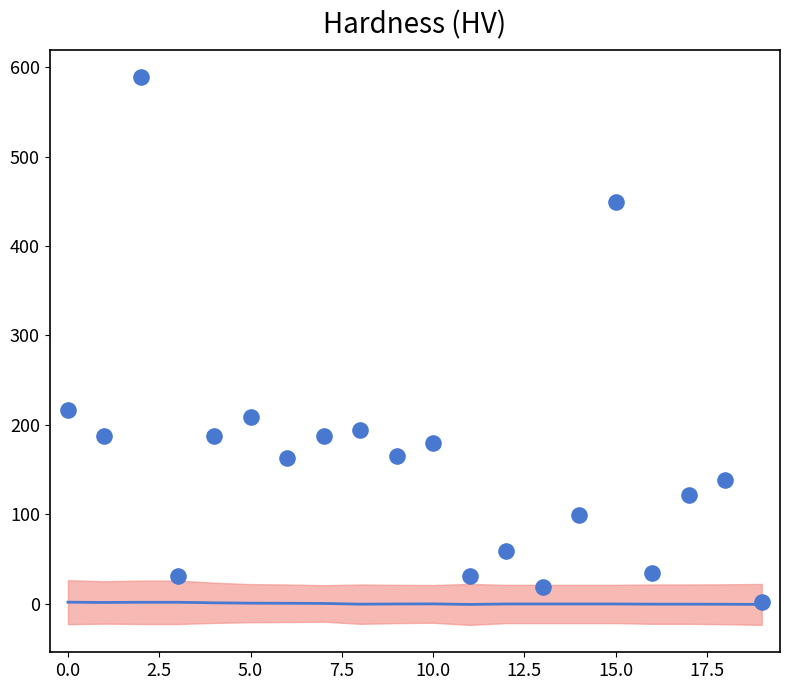

What Y value in the scatter plot is closest to 295?

216